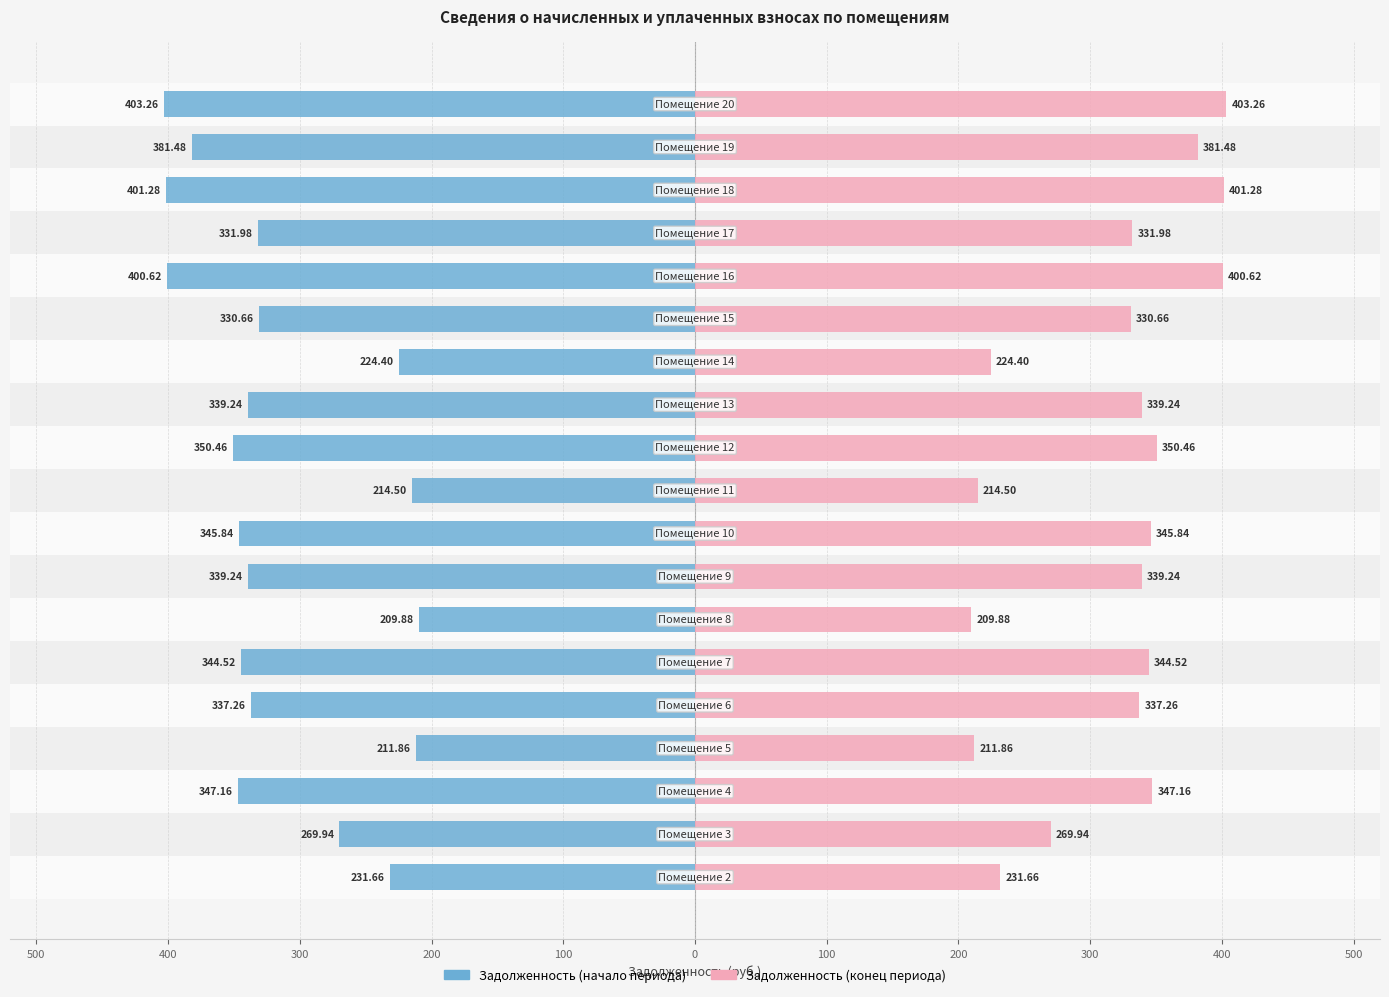

Reading left to right, extract all data points from this chart.

задолженность (начало): -231.7	-269.9	-347.2	-211.9	-337.3	-344.5	-209.9	-339.2	-345.8	-214.5	-350.5	-339.2	-224.4	-330.7	-400.6	-332.0	-401.3	-381.5	-403.3
задолженность (конец): 231.7	269.9	347.2	211.9	337.3	344.5	209.9	339.2	345.8	214.5	350.5	339.2	224.4	330.7	400.6	332.0	401.3	381.5	403.3